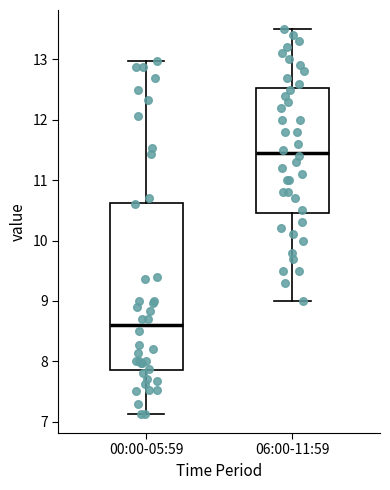

Reading left to right, read every box against the y-axis: the position of its median line, the range the box covers, and the ends of its whiskers. The values are not printed on the chart, so give them approximately, as read against the axis.

00:00-05:59: median 8.6, box 7.9 to 10.6, whiskers 7.1 to 13.0
06:00-11:59: median 11.5, box 10.5 to 12.5, whiskers 9.0 to 13.5